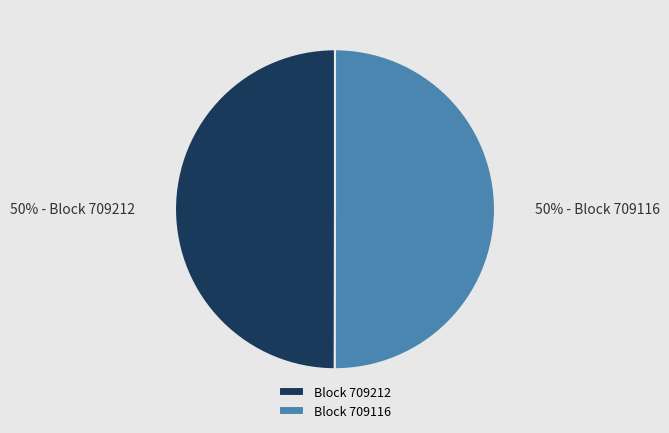

Approximately how many times larger is the value at Block 709212 compared to Block 709116?

1.0